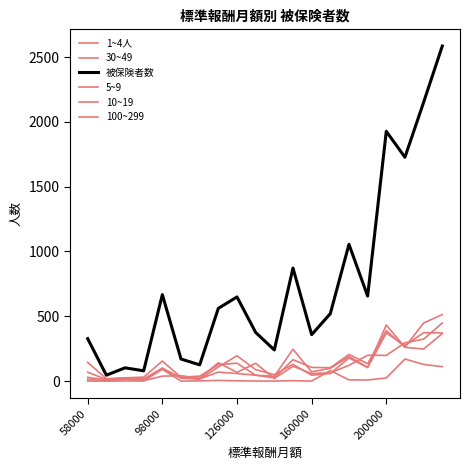

How many interior local peaks does the 被保険者数 series have?

6